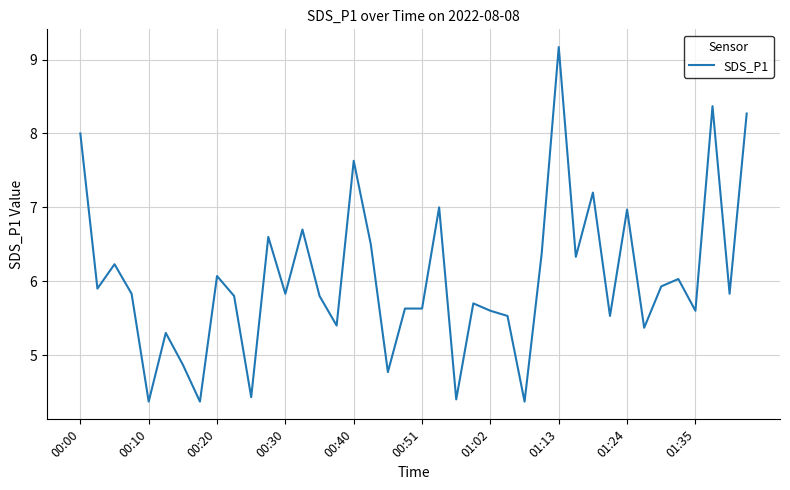

What is the difference between the maximum and minimum values?

4.8